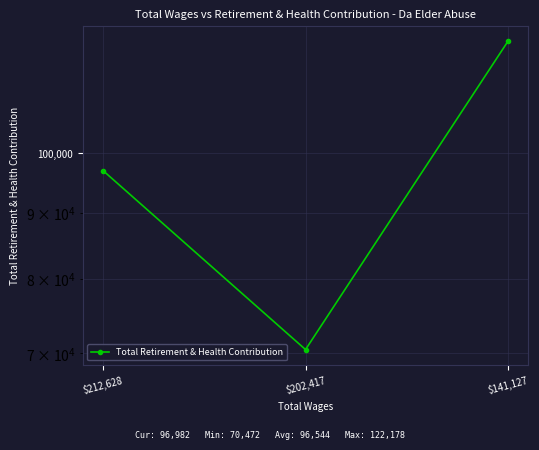

How many data points are less than 96982?

1